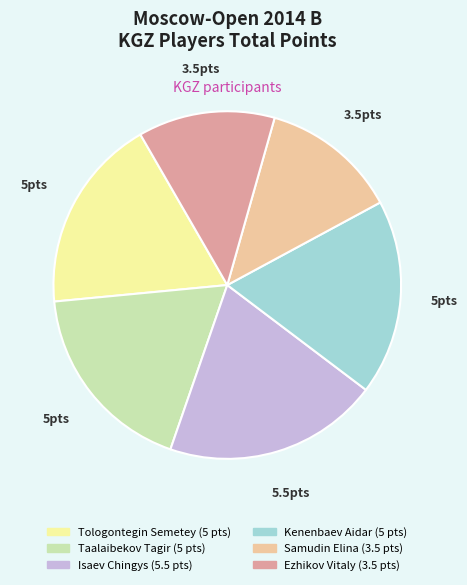

Which slice is the largest?

Isaev Chingys